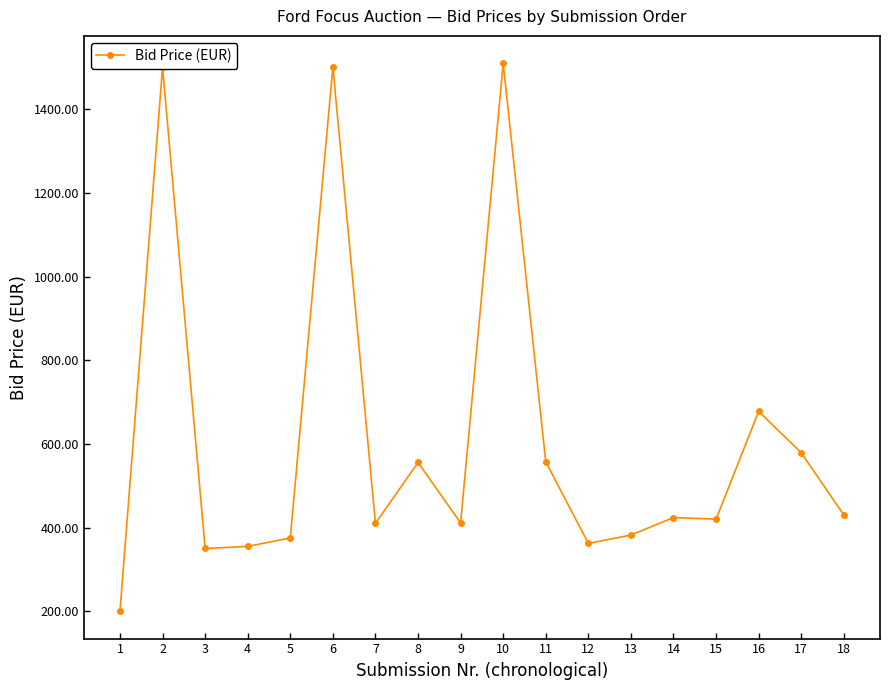

Between 16 and 3, which is larger?

16